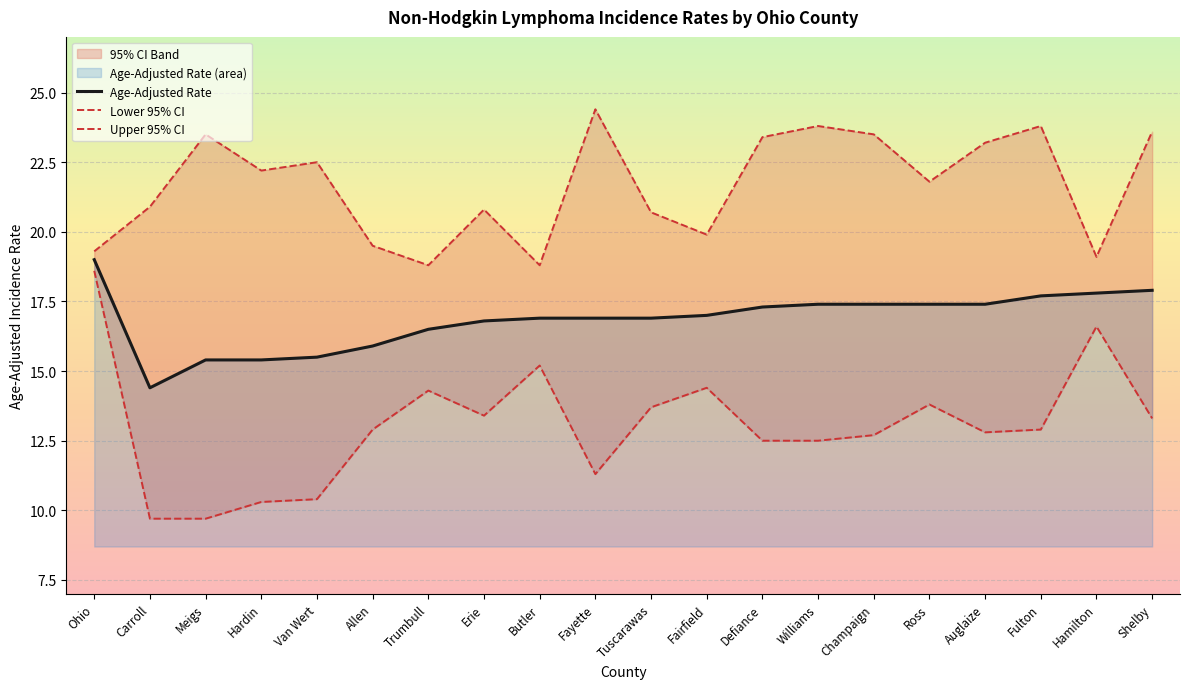

Reading left to right, extract all data points from this chart.

Age-Adjusted Rate: 19.0	14.4	15.4	15.4	15.5	15.9	16.5	16.8	16.9	16.9	16.9	17.0	17.3	17.4	17.4	17.4	17.4	17.7	17.8	17.9
Lower 95% CI: 18.6	9.7	9.7	10.3	10.4	12.9	14.3	13.4	15.2	11.3	13.7	14.4	12.5	12.5	12.7	13.8	12.8	12.9	16.6	13.3
Upper 95% CI: 19.3	20.9	23.5	22.2	22.5	19.5	18.8	20.8	18.8	24.4	20.7	19.9	23.4	23.8	23.5	21.8	23.2	23.8	19.1	23.6